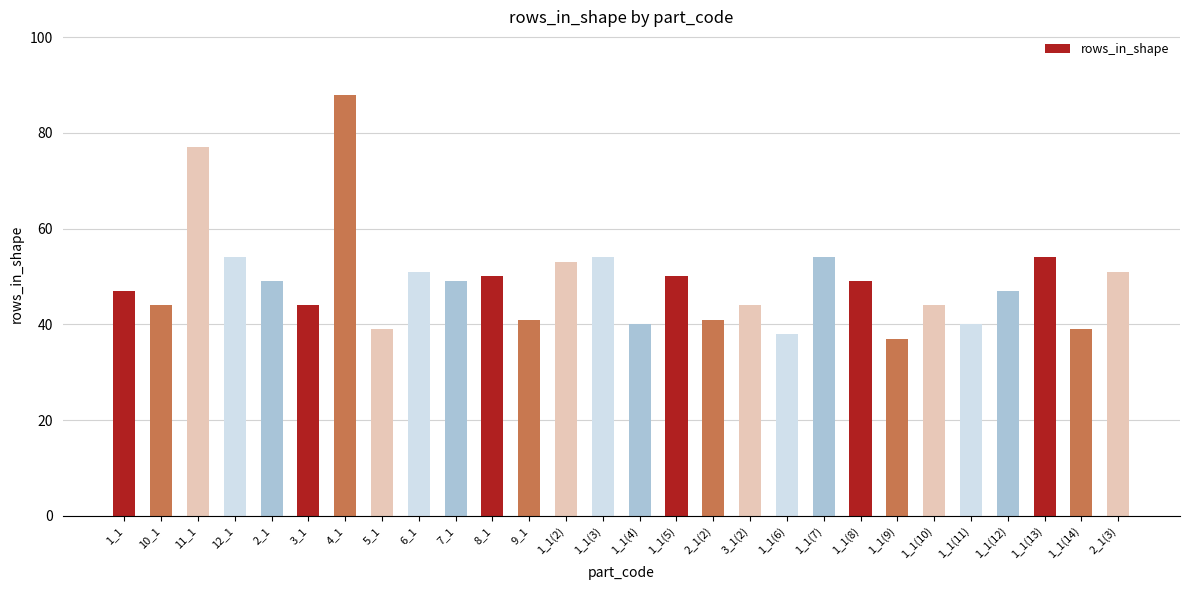

Approximately how many times larger is the value at 1_1(9) compared to 1_1(6)?

1.0